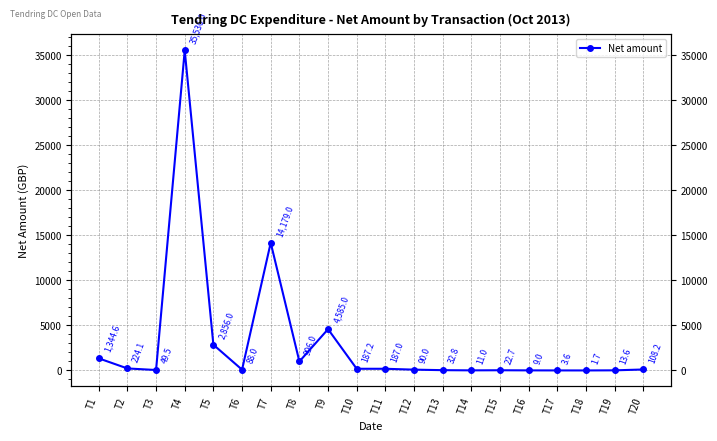

What is the average value?

3026.3